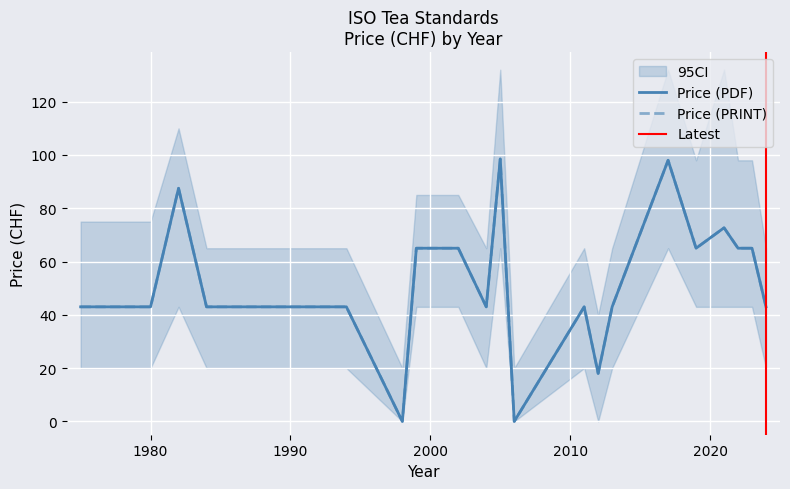

True or false: Price (PDF) and Price (PRINT) cross at least once.

False